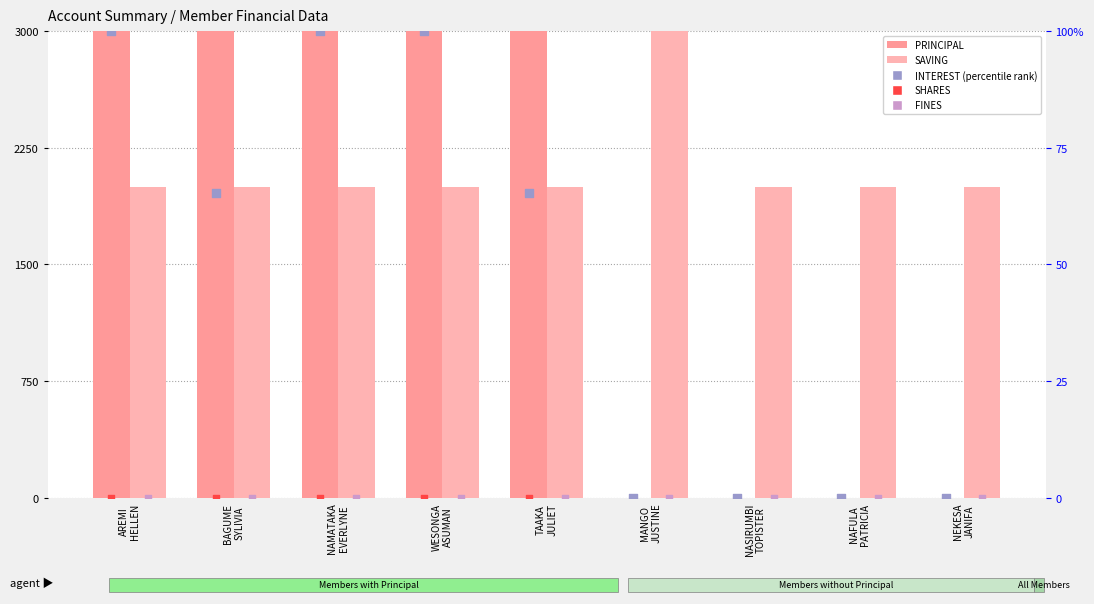

What are all the series names shown in the legend?

PRINCIPAL, SAVING, SHARES, FINES, INTEREST (percentile rank)